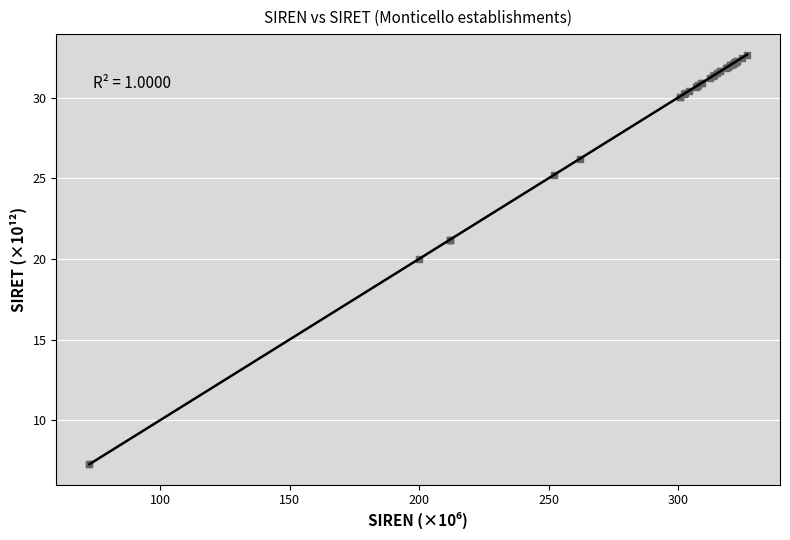

What Y value in the scatter plot is closest to 19?

20.0